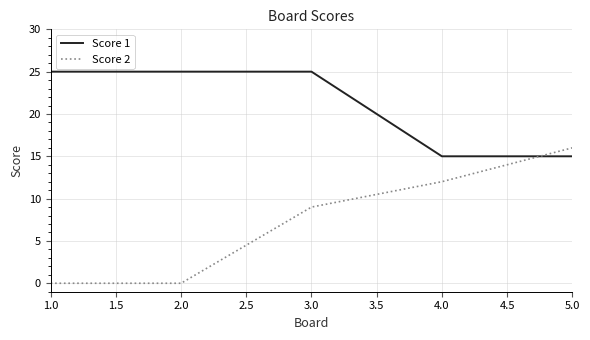

The value of Score 2 at 2.0 is 14. True or false?

False